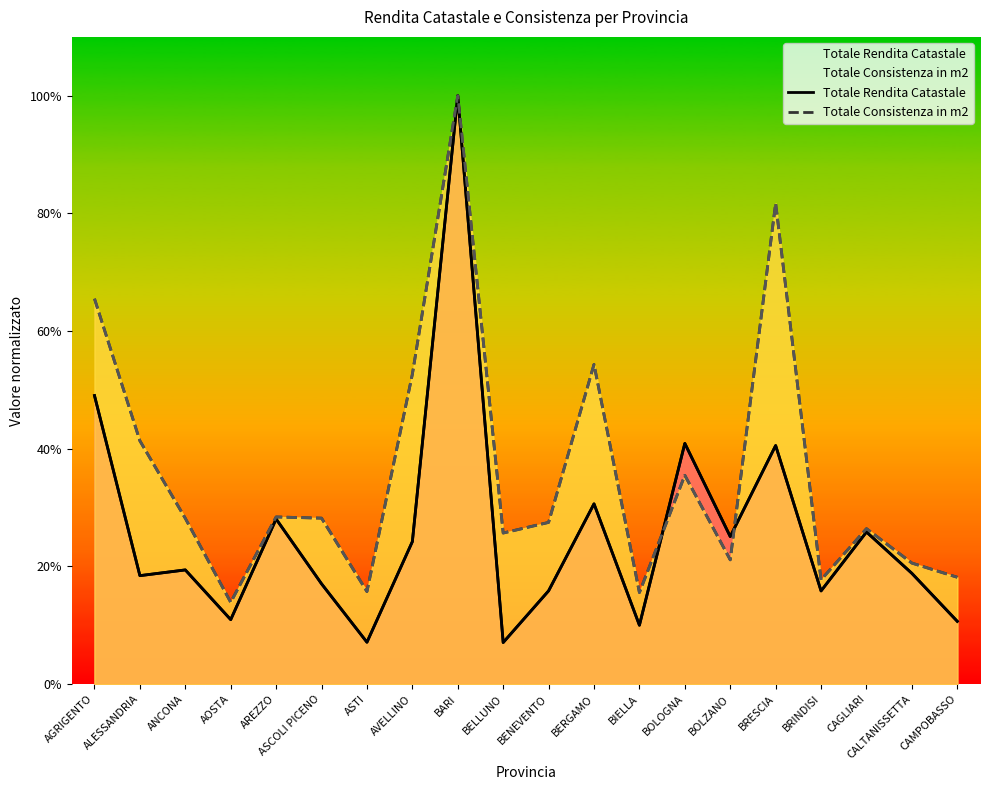

What is the minimum value shown in the chart?

0.1